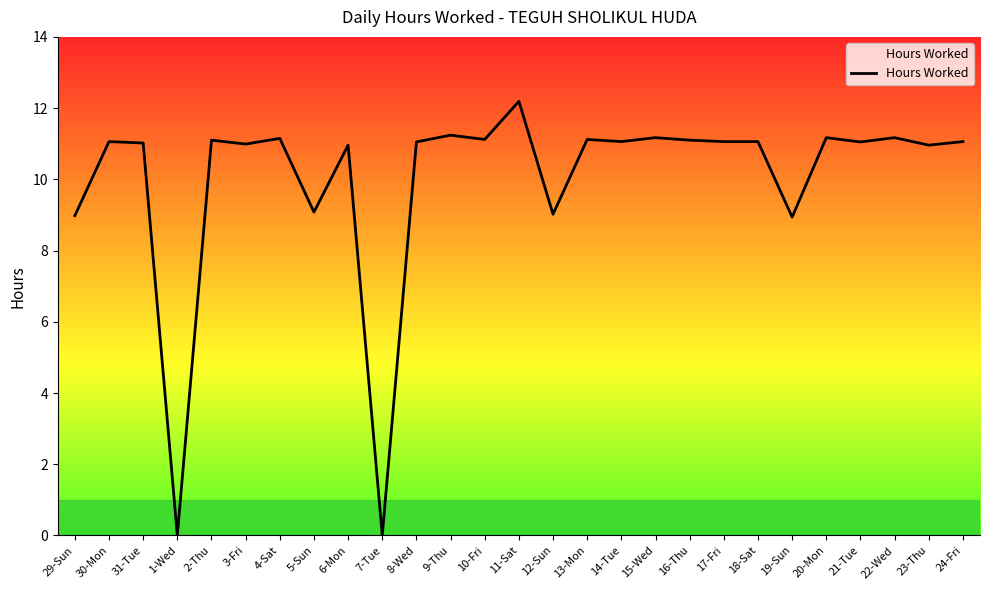

What is the greatest value displayed?

12.2